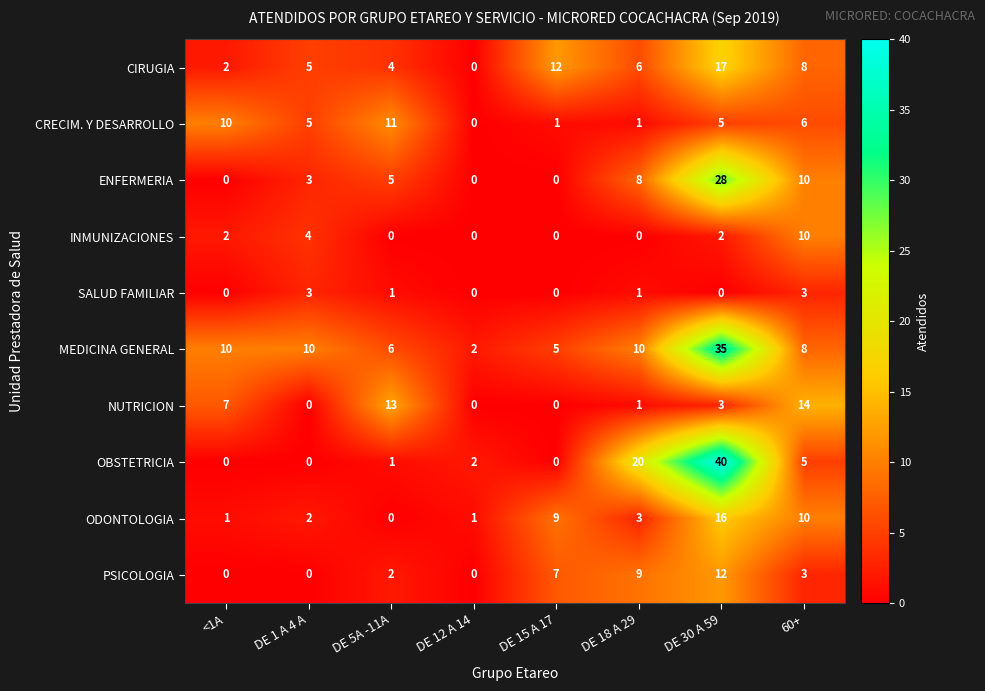

How many data points does each series have?

8